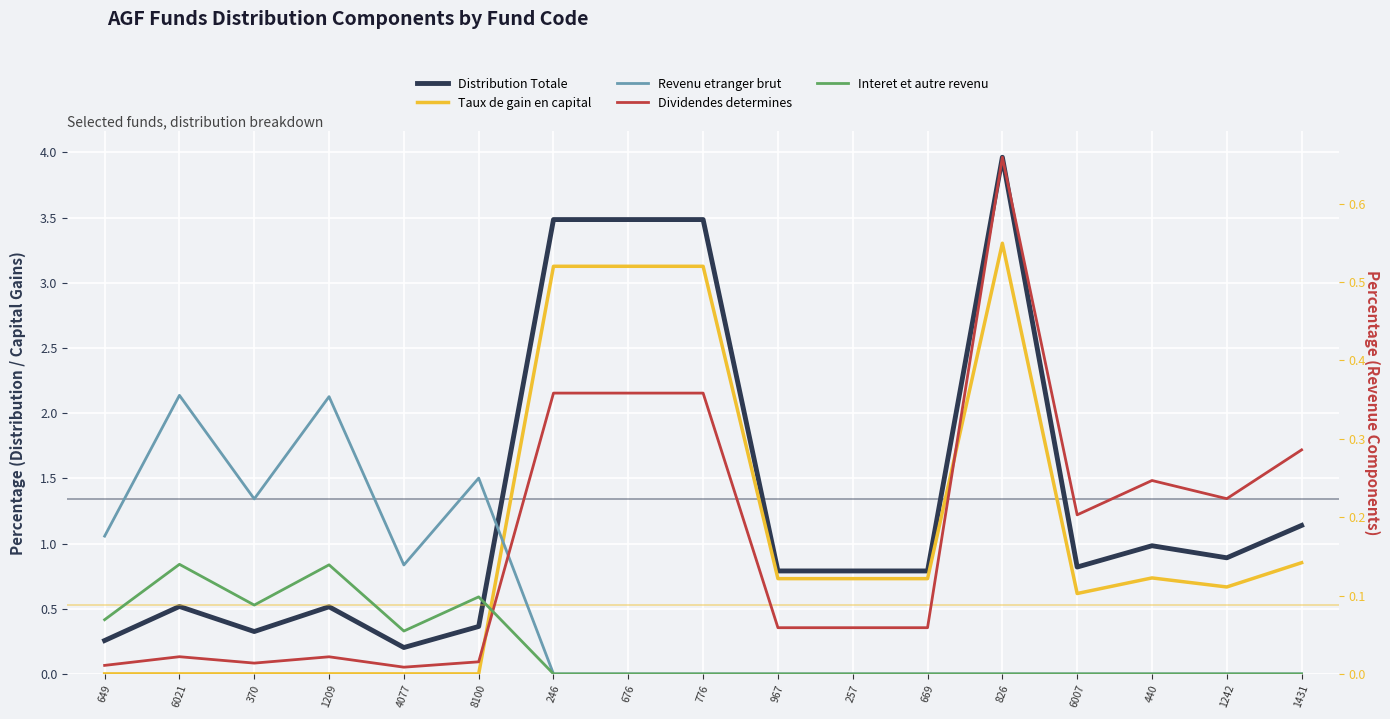

At how many categories does at least one series exceed 3?

4